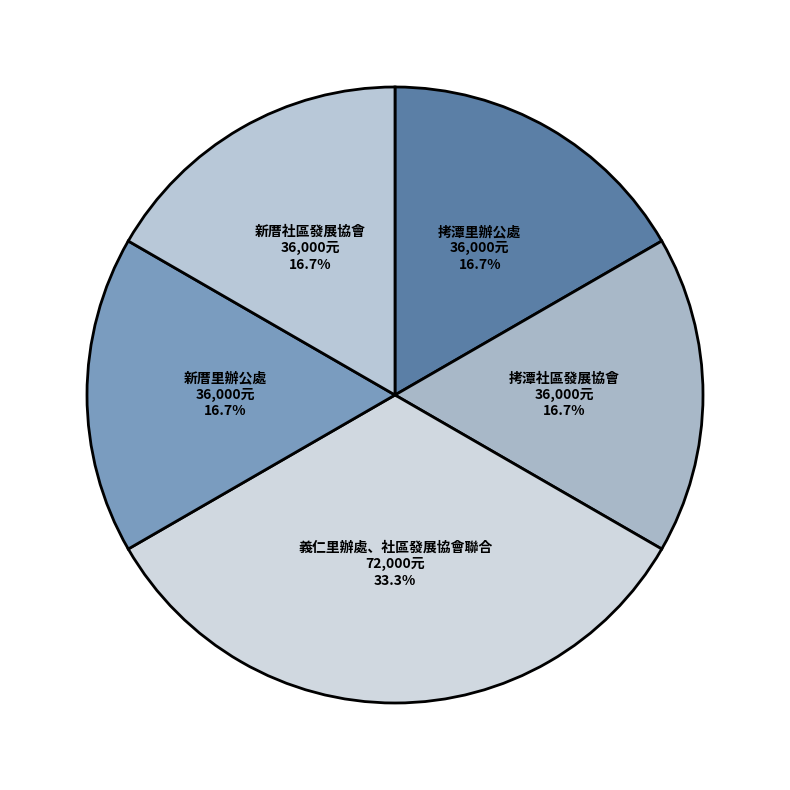

Count the number of slices in the pie.

5